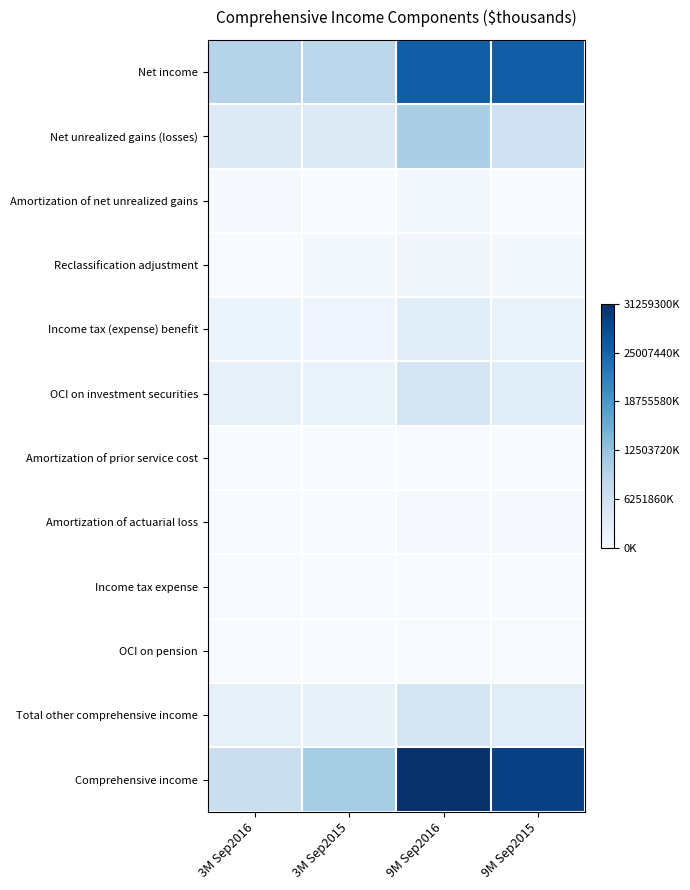

Rank the series by their maximum value, from lowest to highest.

Amortization of prior service cost, Income tax expense, OCI on pension, Amortization of actuarial loss, Amortization of net unrealized gains, Reclassification adjustment, Income tax (expense) benefit, OCI on investment securities, Total other comprehensive income, Net unrealized gains (losses), Net income, Comprehensive income